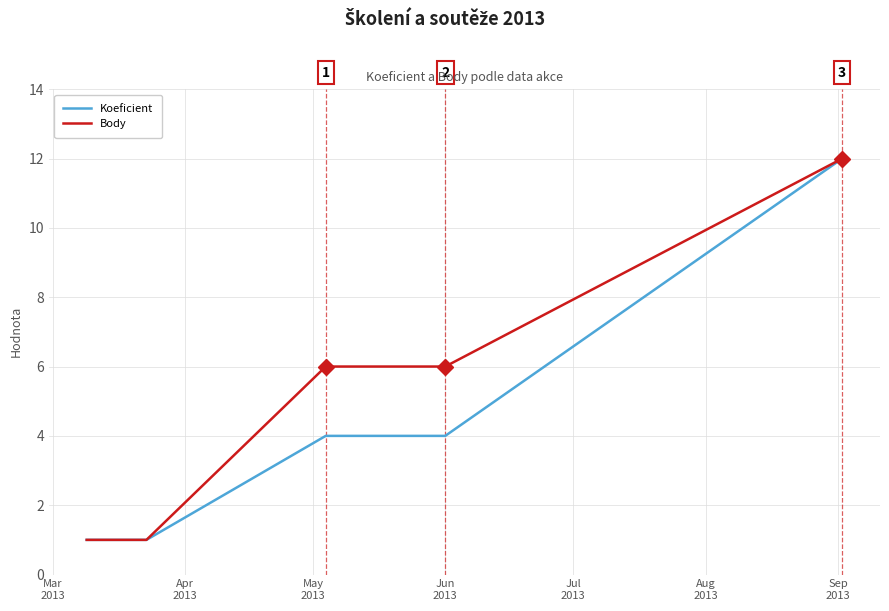

What is the highest value of the Koeficient series?

12